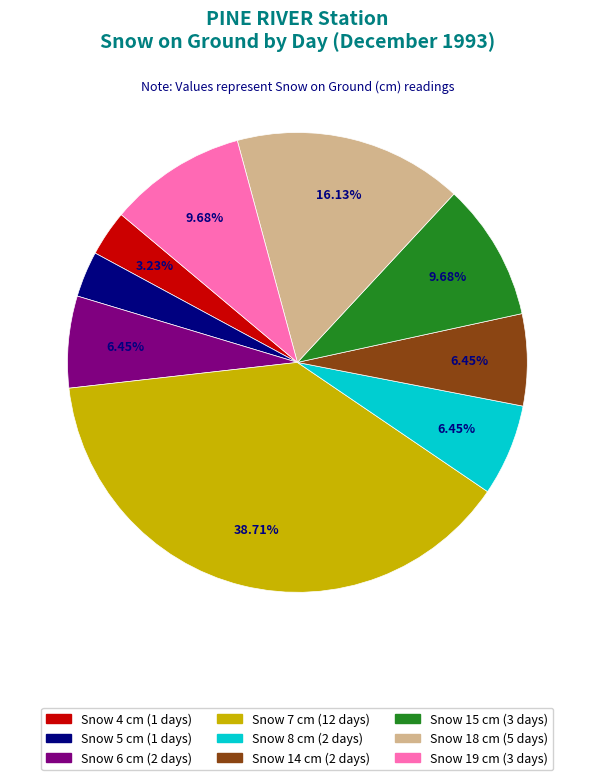

Is there any slice that represents more than half of the pie?

No